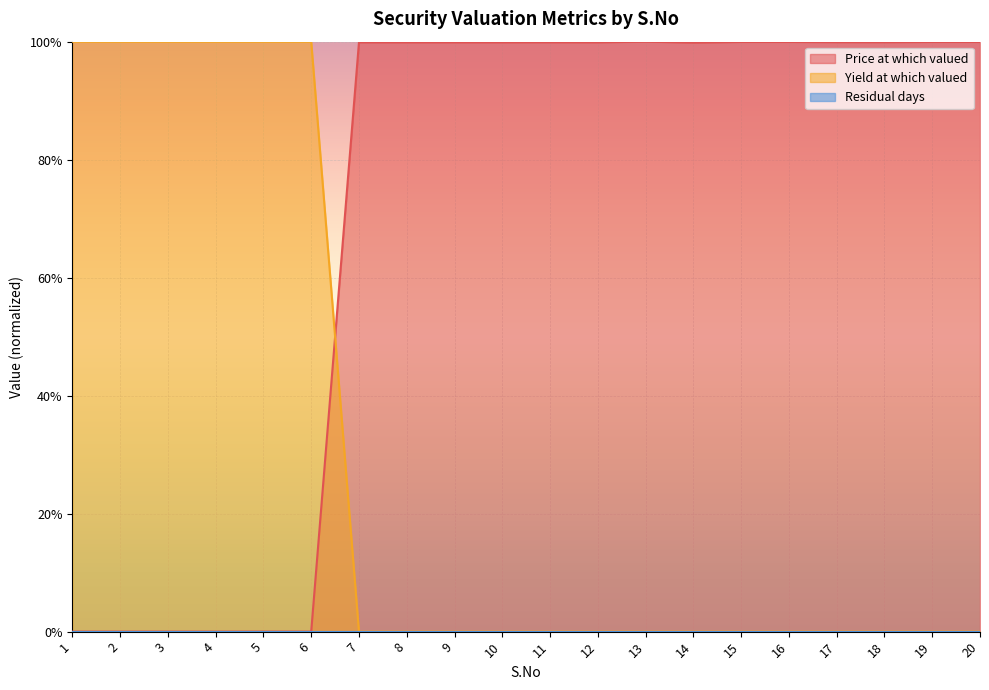

Reading right to left, extract all data points from this chart.

Price at which valued: 20=1.0	19=1.0	18=1.0	17=1.0	16=1.0	15=1.0	14=1.0	13=1.0	12=1.0	11=1.0	10=1.0	9=1.0	8=1.0	7=1.0	6=0.0	5=0.0	4=0.0	3=0.0	2=0.0	1=0.0
Yield at which valued: 20=0.0	19=0.0	18=0.0	17=0.0	16=0.0	15=0.0	14=0.0	13=0.0	12=0.0	11=0.0	10=0.0	9=0.0	8=0.0	7=0.0	6=1.0	5=1.0	4=1.0	3=1.0	2=1.0	1=1.0